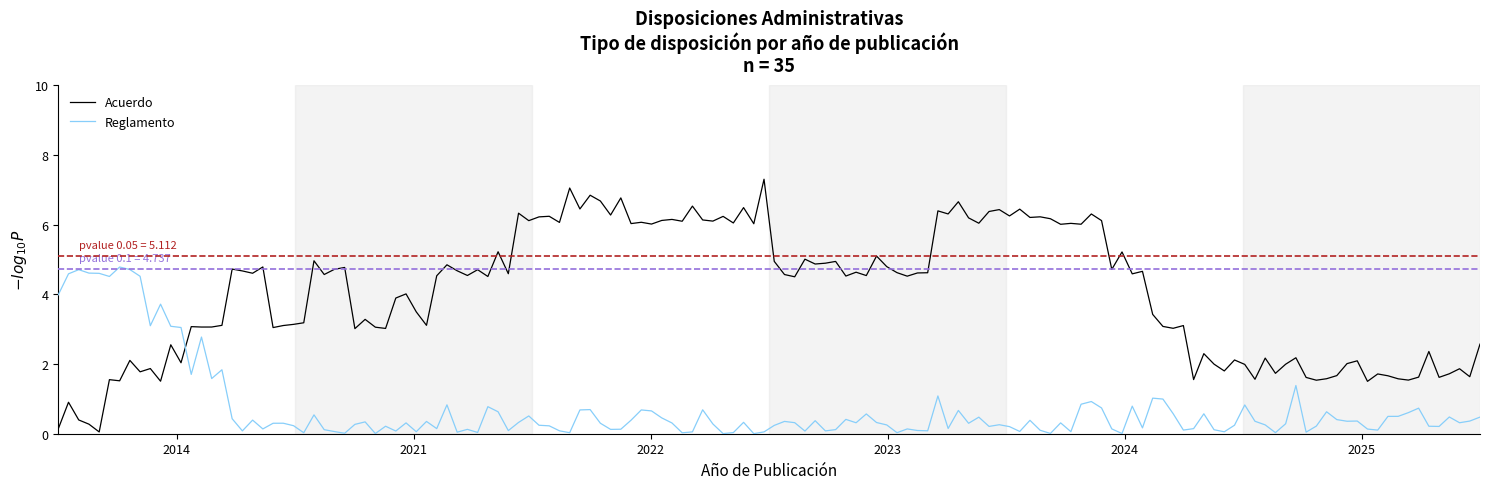

What is the greatest value displayed?

7.3